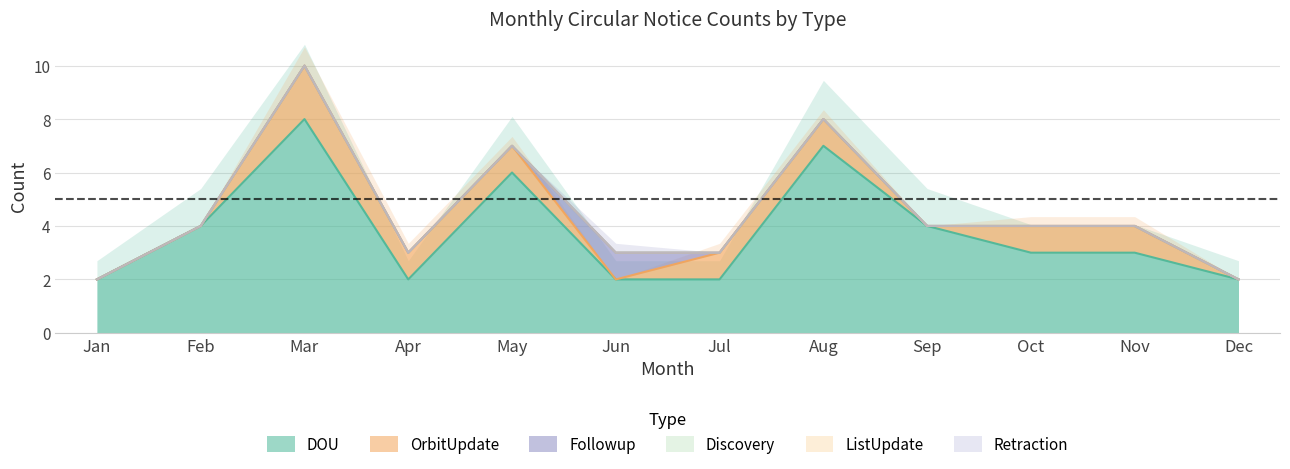

Which has a higher value, Jul or Mar?

Mar